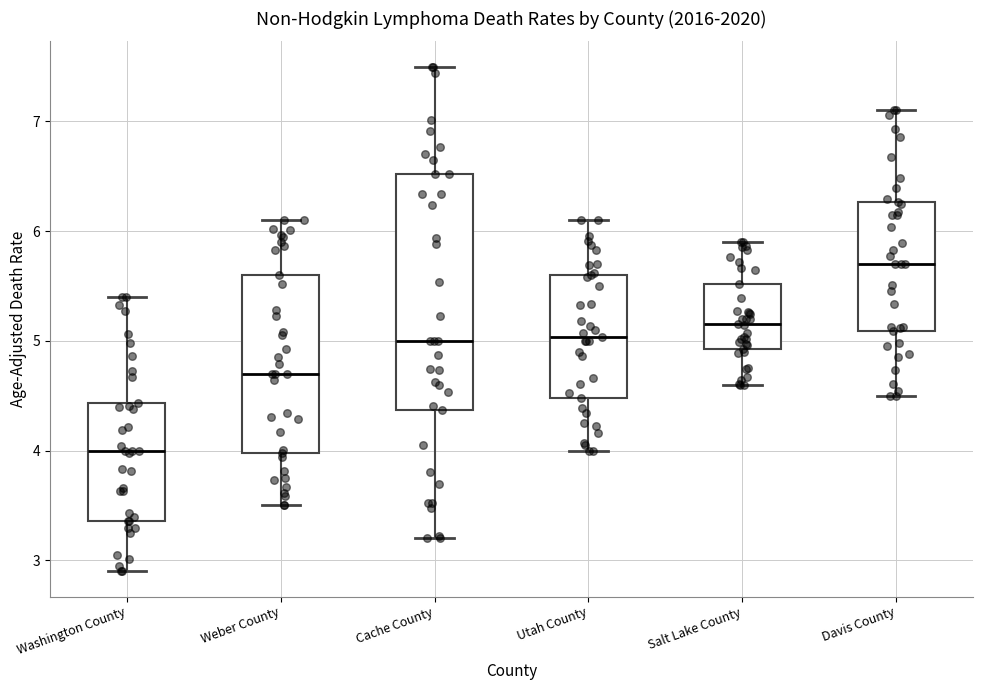

Where does the median line of the box for Weber County sit on the y-axis? The values are not printed on the chart, so give them approximately, as read against the axis.

4.7